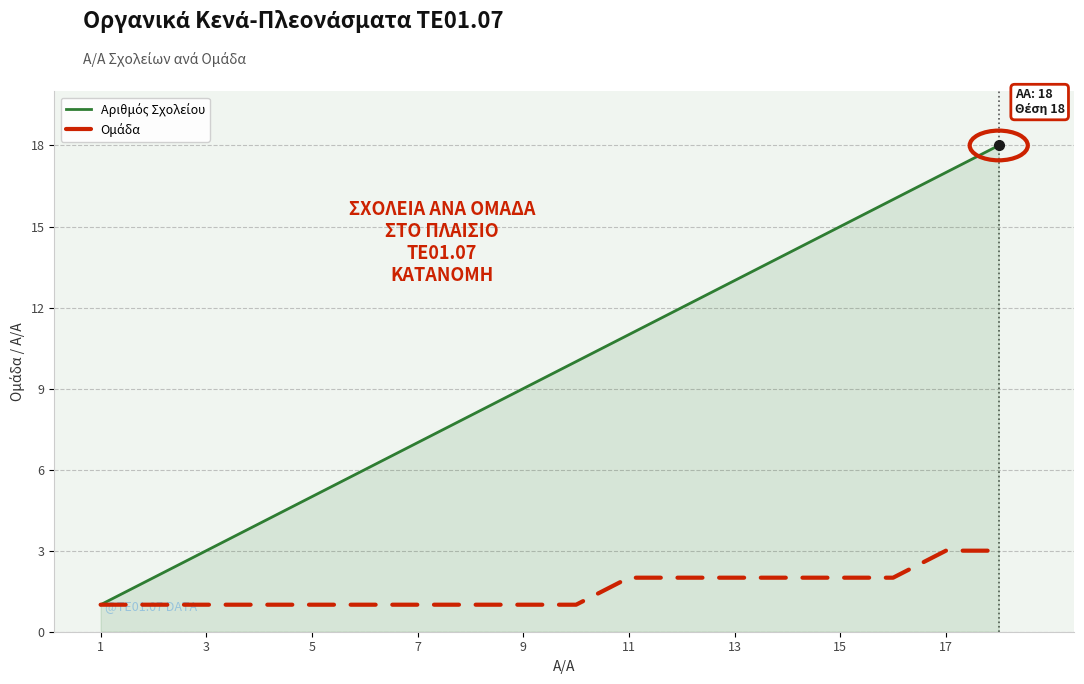

What is the label of the 4th point from the left?

7